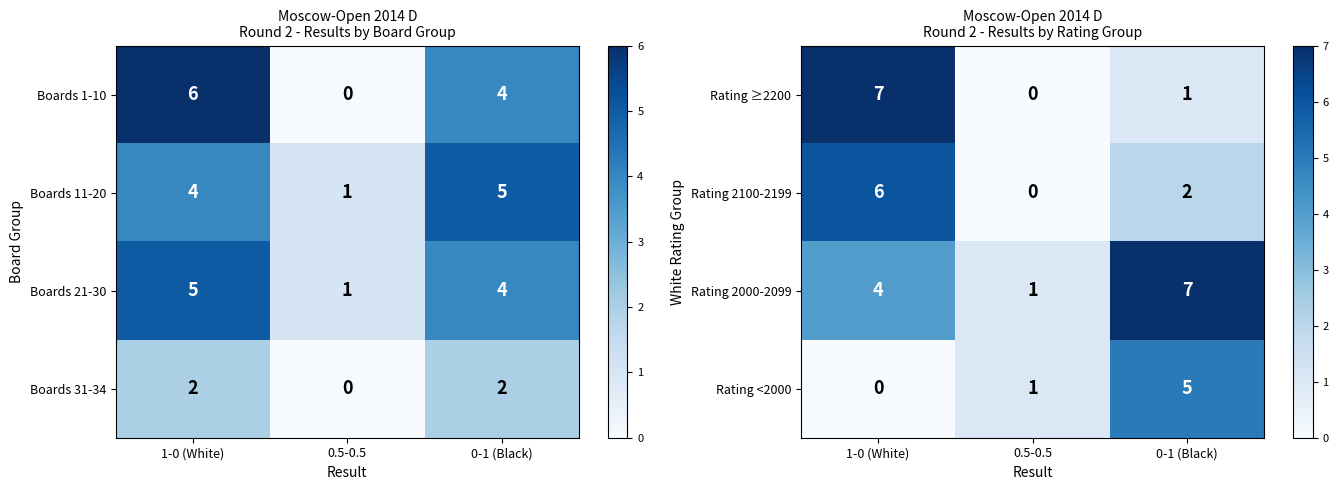

Read the Rating ≥2200 value at 0-1 (Black).

1